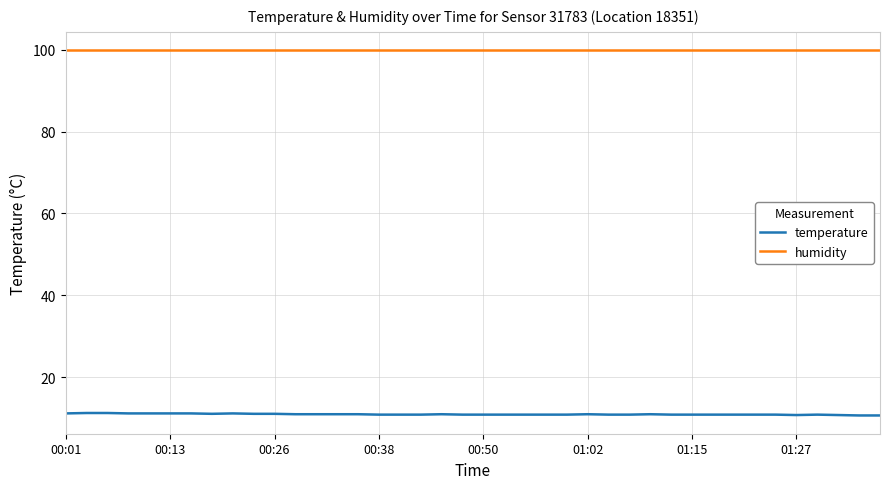

Does the chart have visible grid lines?

Yes